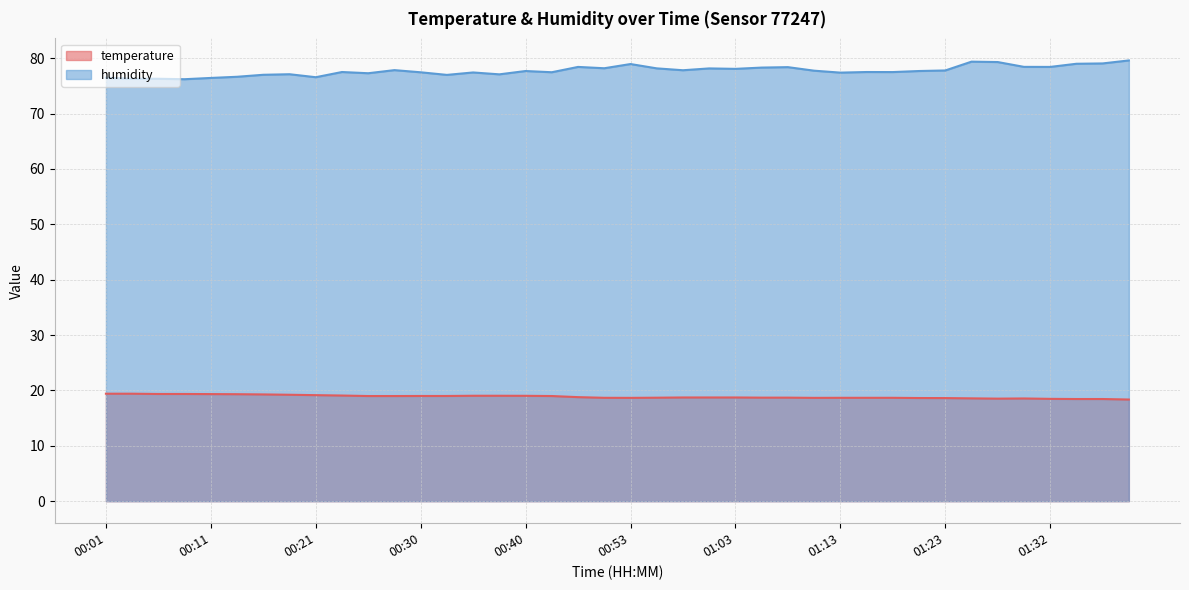

In temperature, how many points are higher than both neighbors (excluding endpoints)?

1